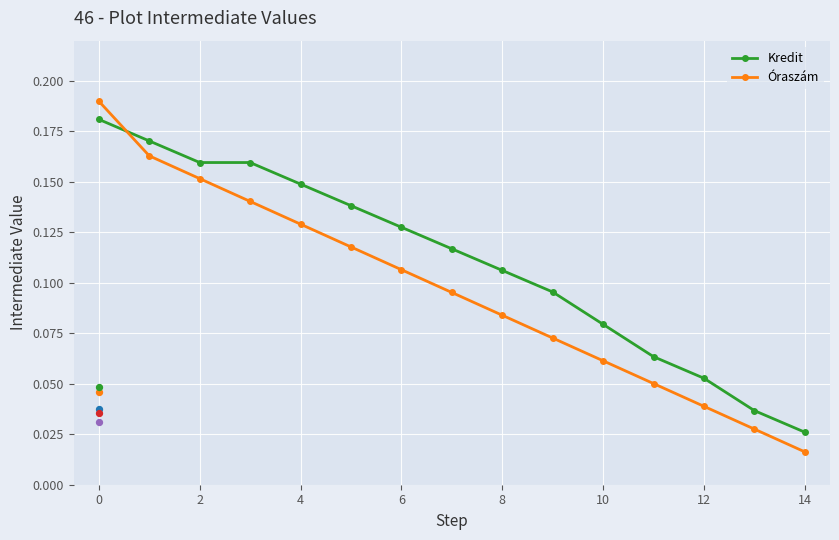

Which series reaches the maximum Y coordinate?

Óraszám